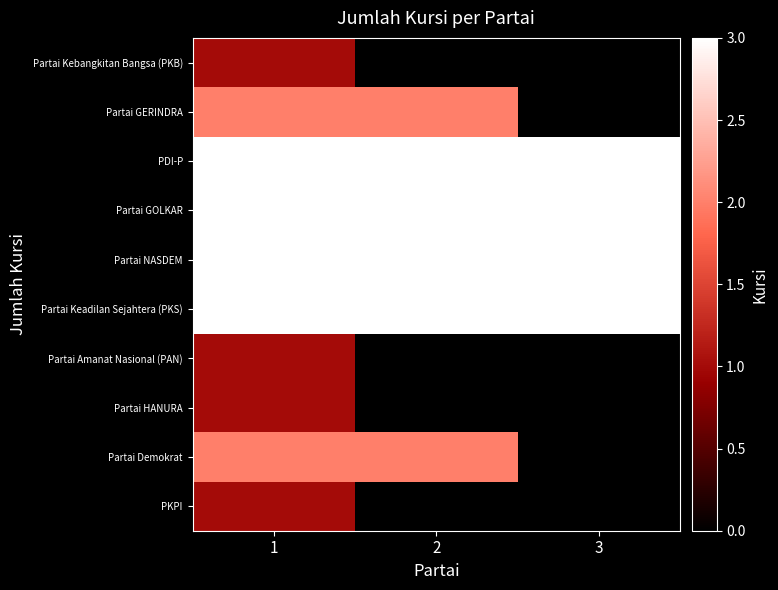

Count the number of categories in the chart.

3